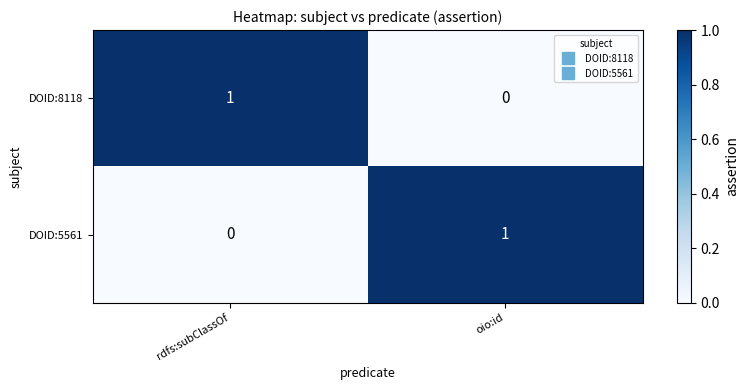

Is the value of DOID:8118 at oio:id greater than the value of DOID:5561 at oio:id?

No